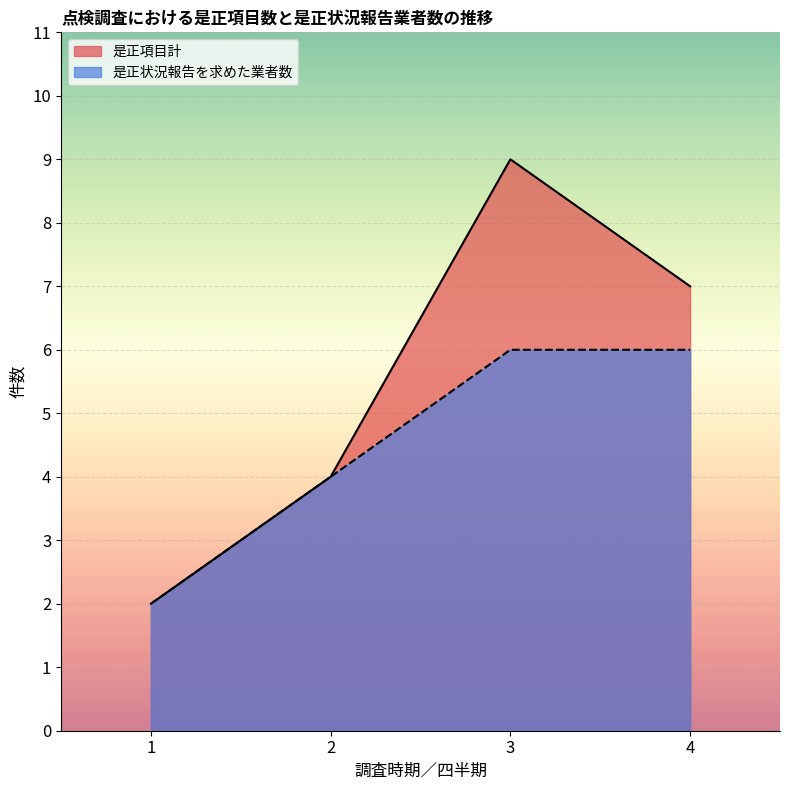

What is the difference between the second highest and minimum values in the 是正項目計 series?

5